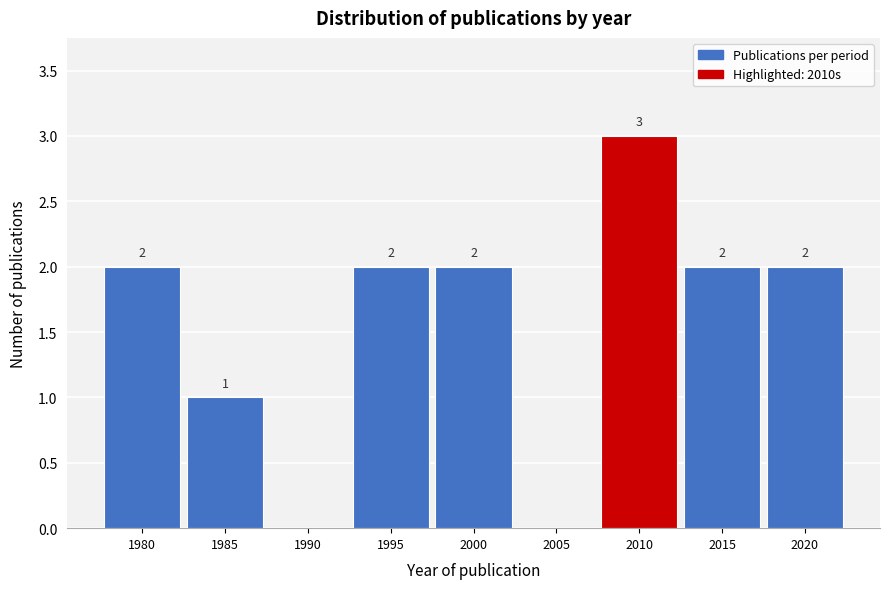

Reading left to right, list all the values displayed in this chart.

1980=2	1985=1	1990=0	1995=2	2000=2	2005=0	2010=3	2015=2	2020=2